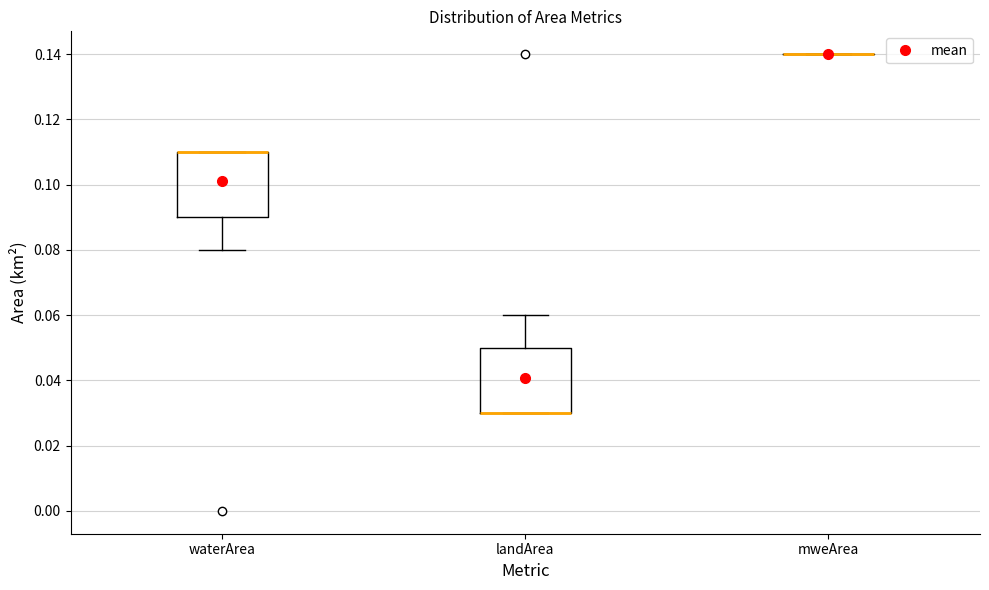

Where does the lower whisker of the box for waterArea end on the y-axis? The values are not printed on the chart, so give them approximately, as read against the axis.

0.08